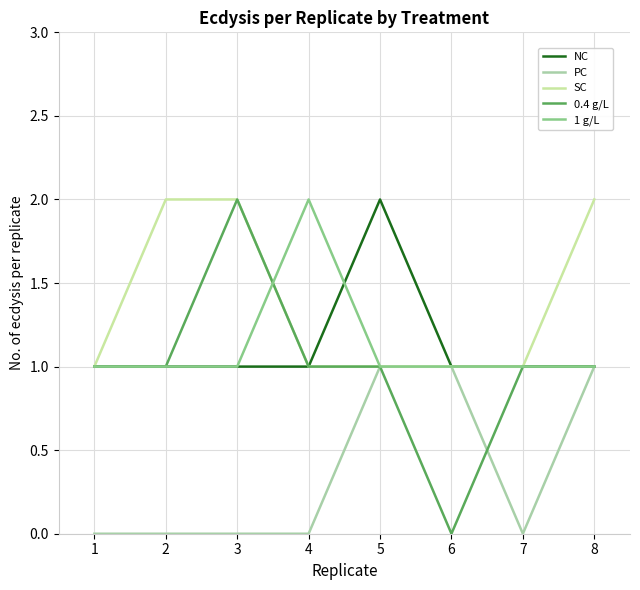

Which series has the largest range (max minus min)?

0.4 g/L